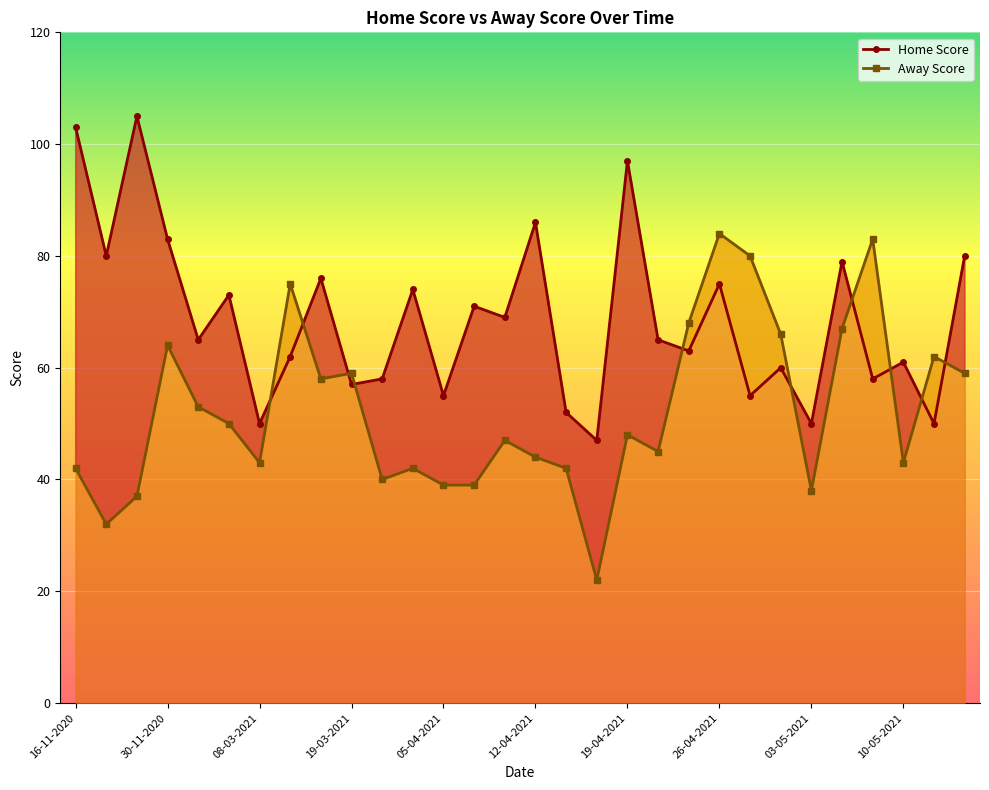

List the series in order of their peak value, highest first.

Home Score, Away Score